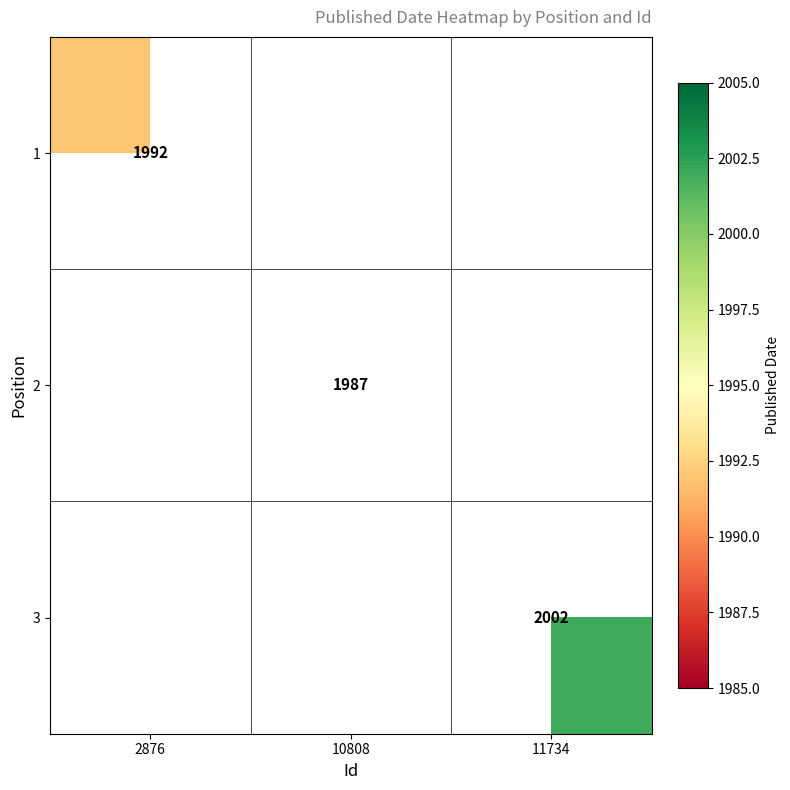

Is it true that 3 equals 850 at 11734?

False